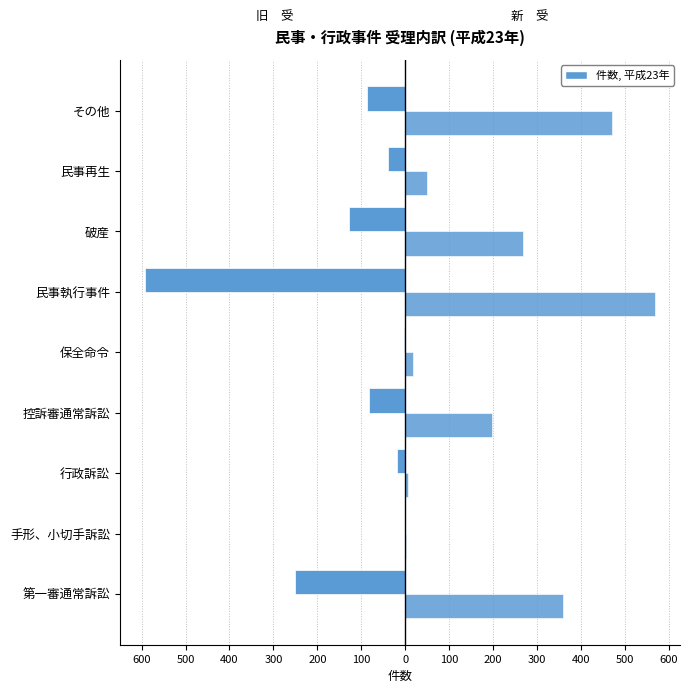

How many series are shown in this chart?

2